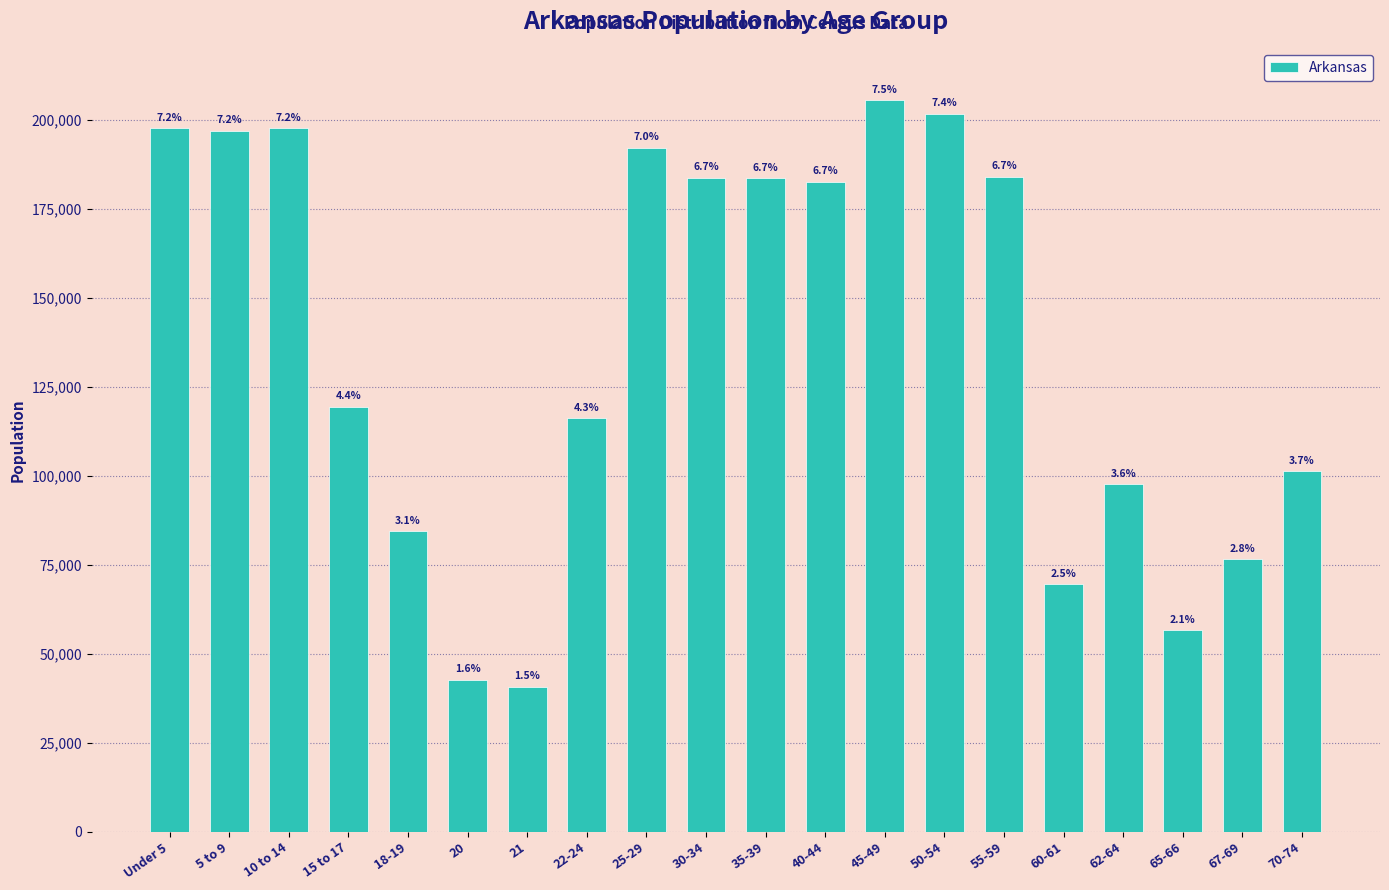

Reading left to right, transcribe all the data shown in this chart.

Under 5=197689	5 to 9=196877	10 to 14=197559	15 to 17=119350	18-19=84455	20=42770	21=40770	22-24=116110	25-29=192153	30-34=183739	35-39=183614	40-44=182594	45-49=205544	50-54=201722	55-59=183960	60-61=69489	62-64=97542	65-66=56719	67-69=76648	70-74=101235